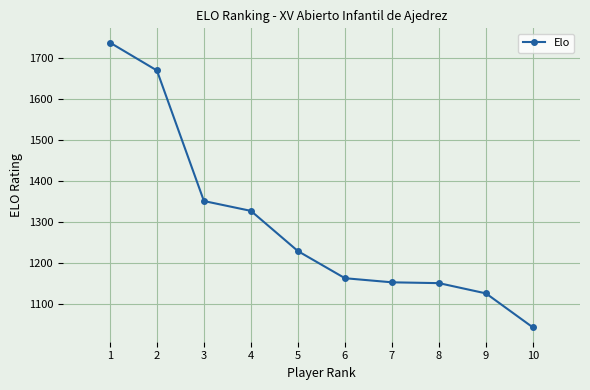

Does the chart have visible grid lines?

Yes